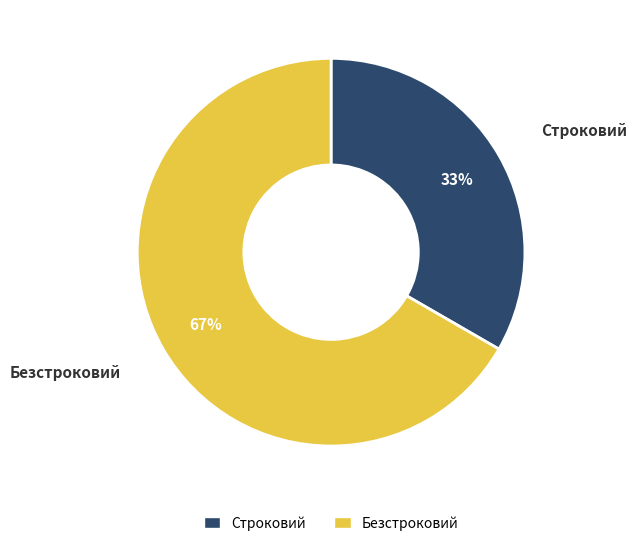

Is it true that Строковий is 33% of the pie?

True